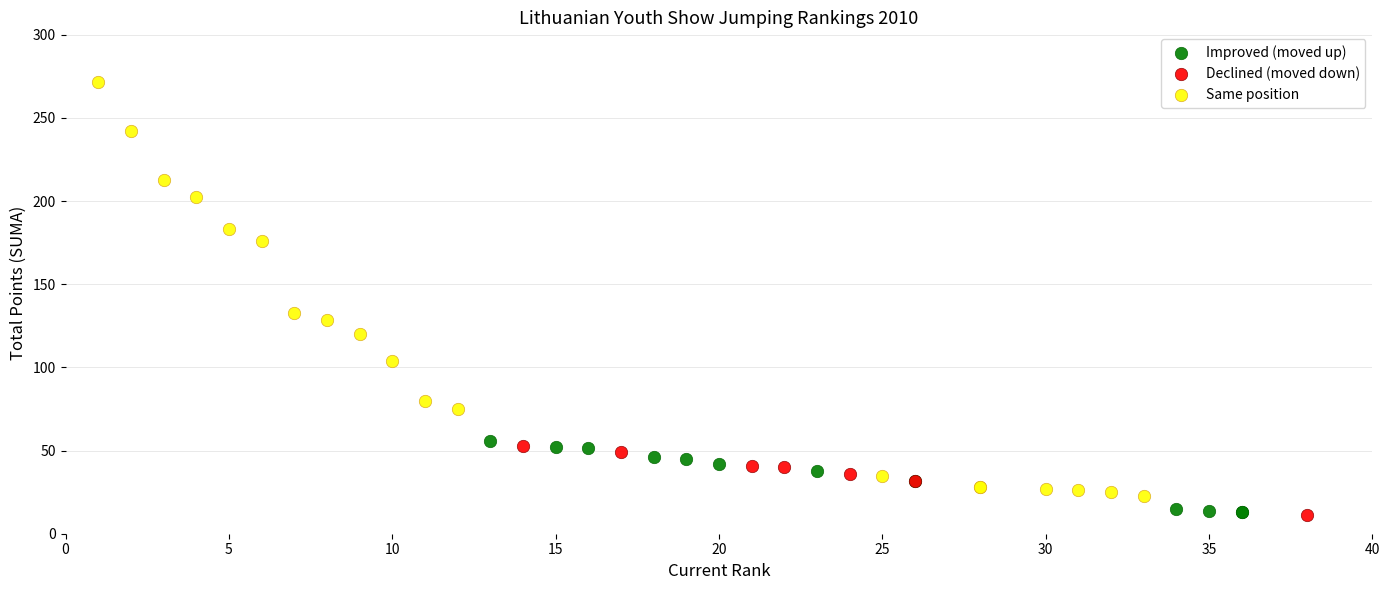

Which series has the widest spread of Y values?

Same position